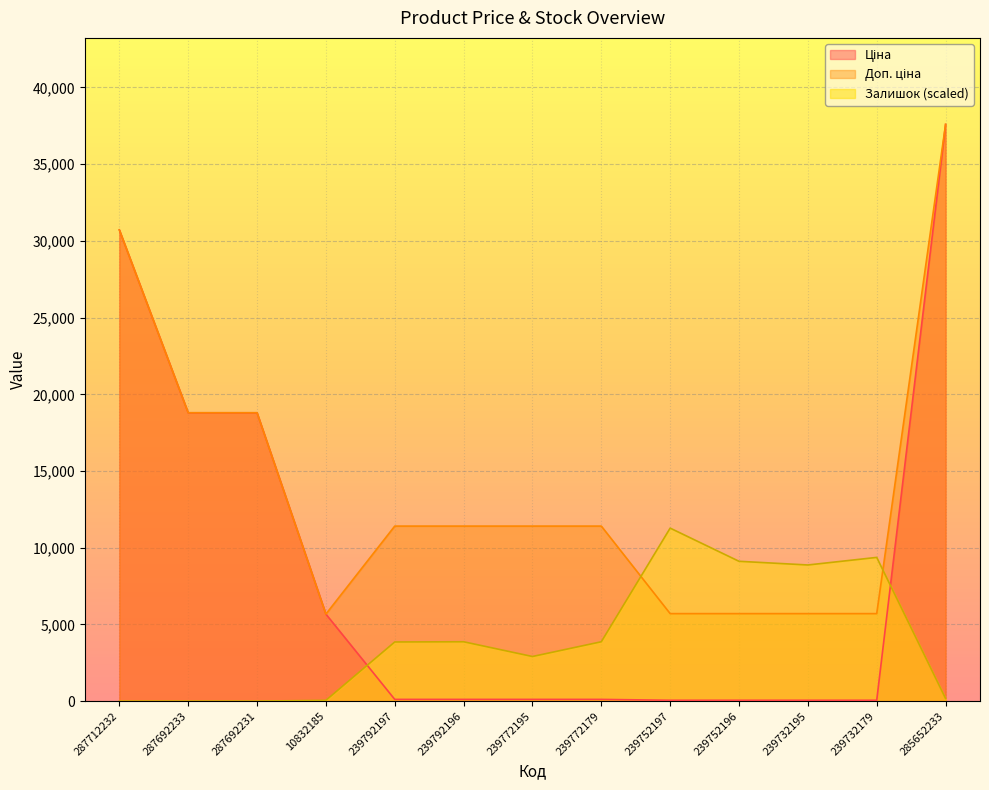

What position from the left is 239792197?

5